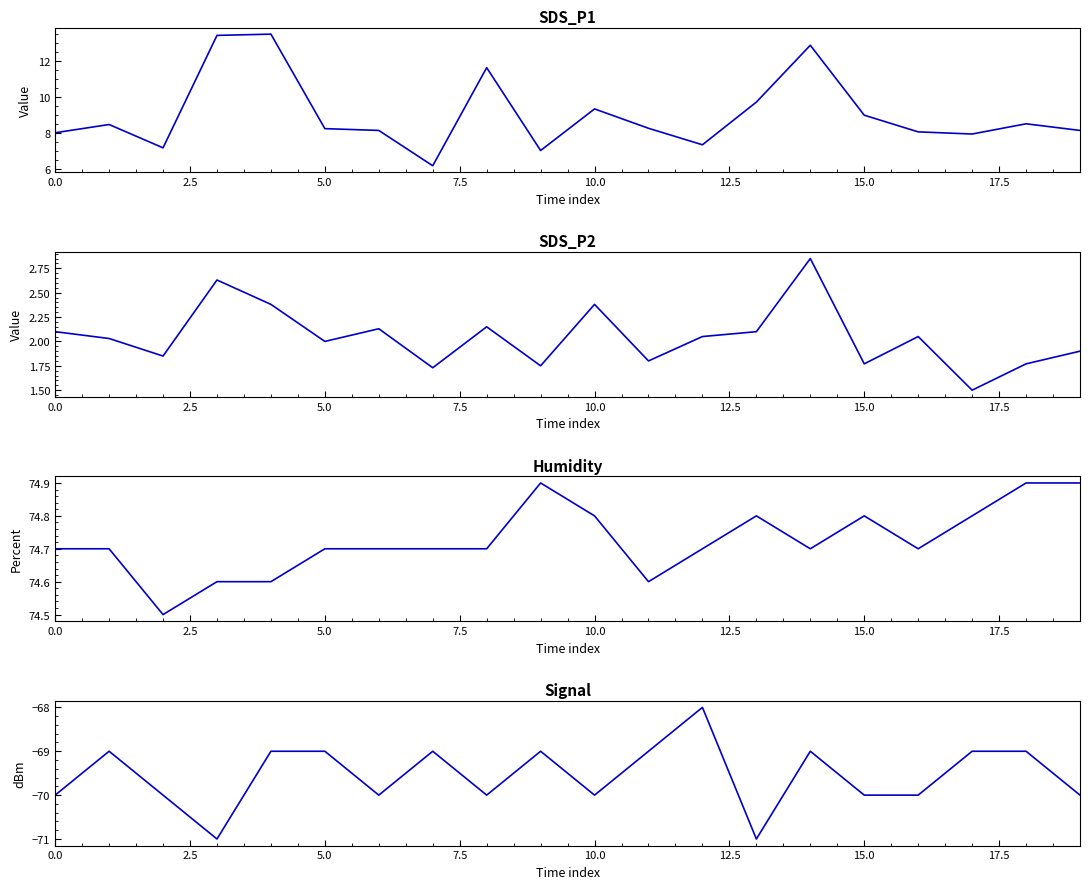

True or false: Signal has more than 0 interior local peaks.

True